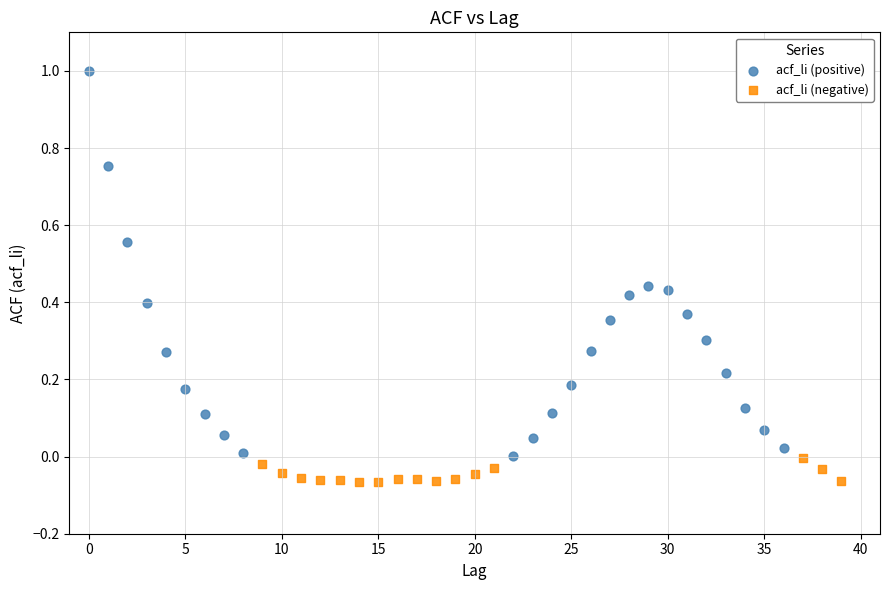

Which series reaches the minimum Y coordinate?

acf_li (negative)